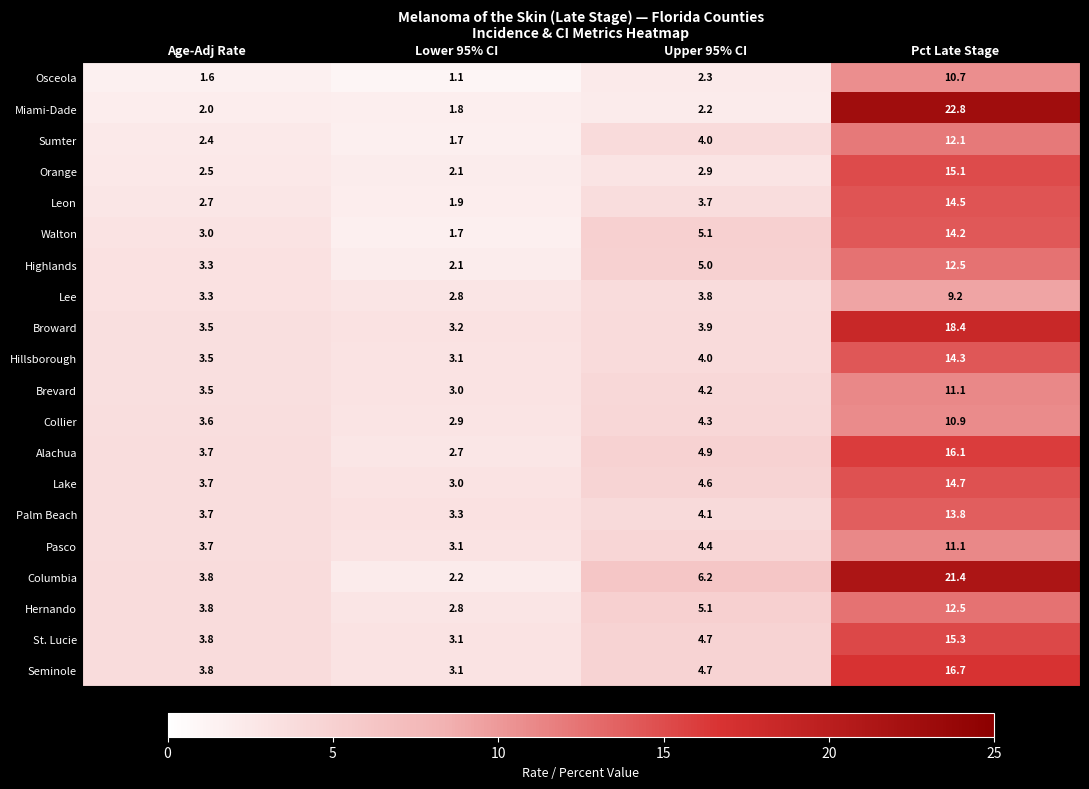

Which series has the largest total across all categories?

Columbia